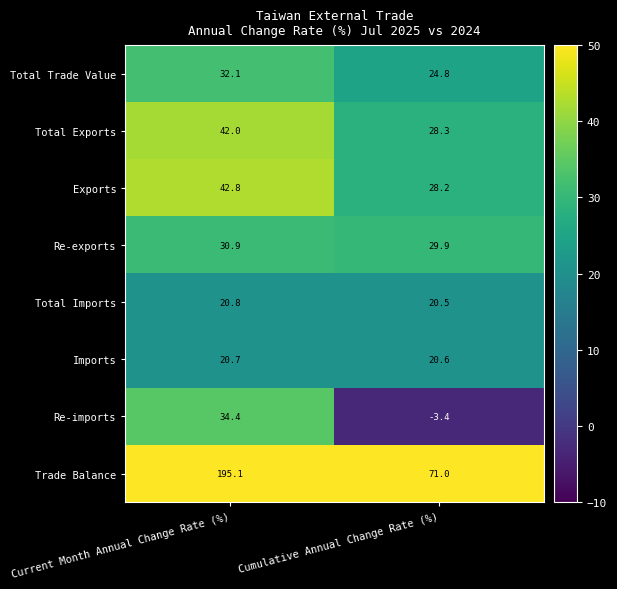

Reading left to right, extract all data points from this chart.

Total Trade Value: 32.1	24.8
Total Exports: 42.0	28.3
Exports: 42.8	28.2
Re-exports: 30.9	29.9
Total Imports: 20.8	20.5
Imports: 20.7	20.6
Re-imports: 34.4	-3.4
Trade Balance: 195.1	71.0